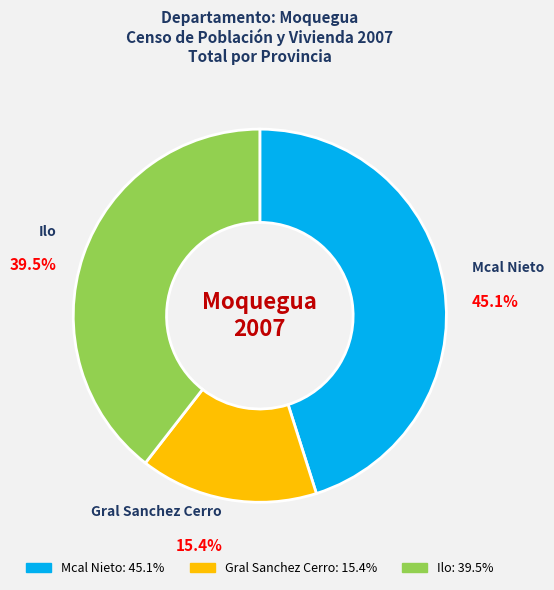

What is the largest slice in the pie chart?

Mcal Nieto